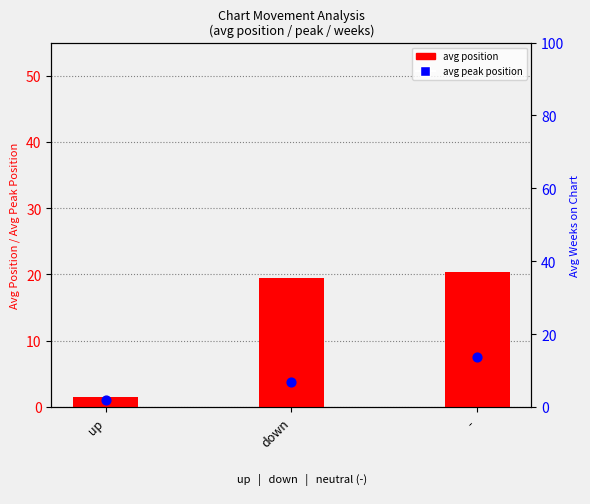

Which series contains the lowest Y value?

avg peak position